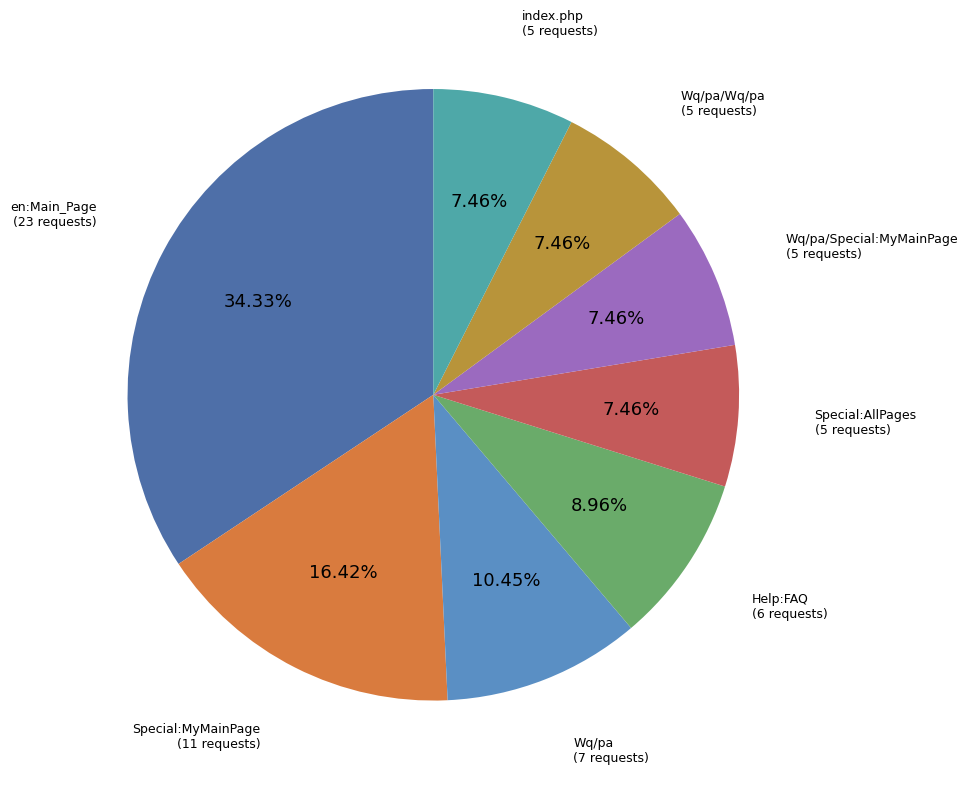

Does any single category account for the majority?

No